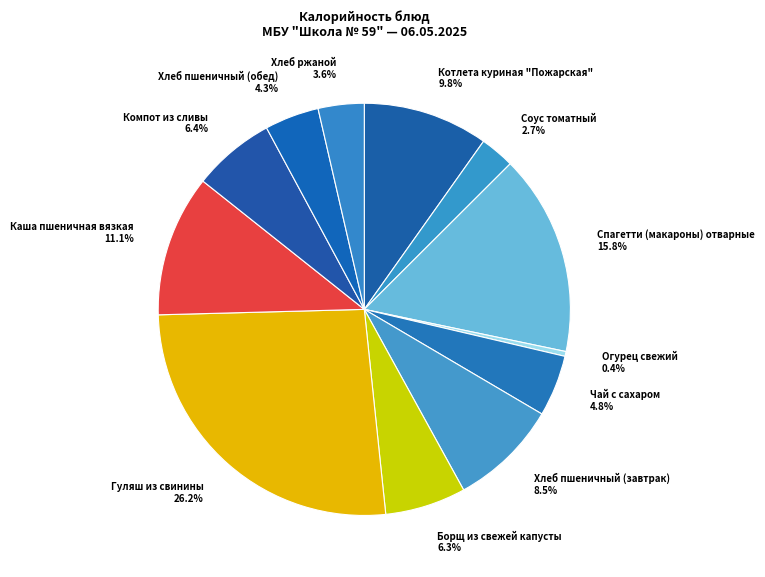

Is there a majority slice in this chart?

No